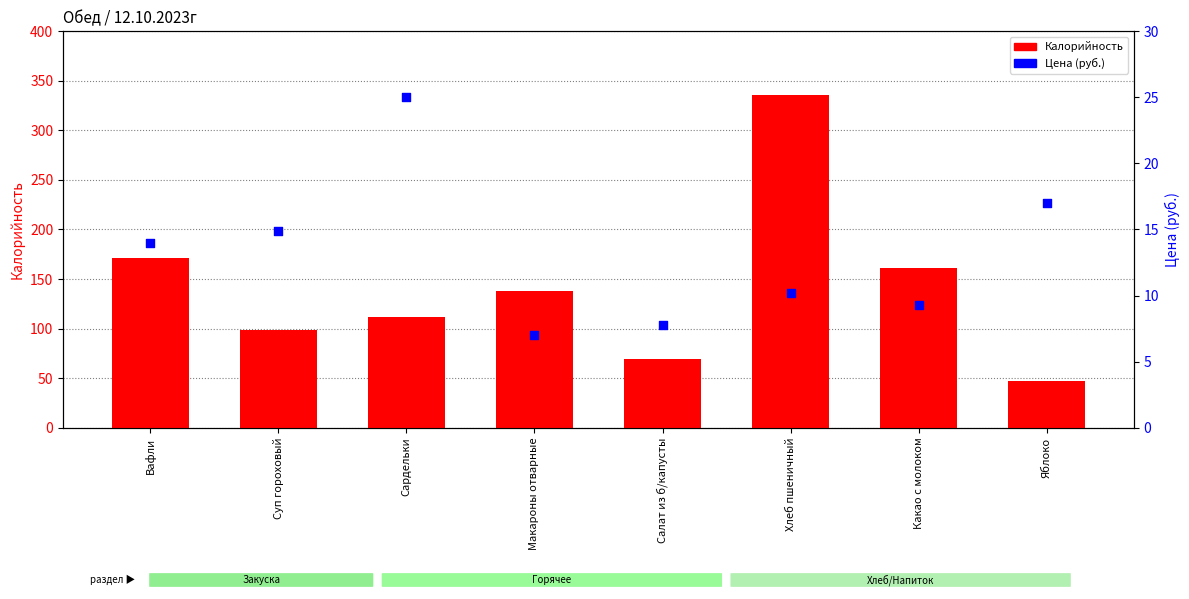

Which series has the widest spread of Y values?

Калорийность